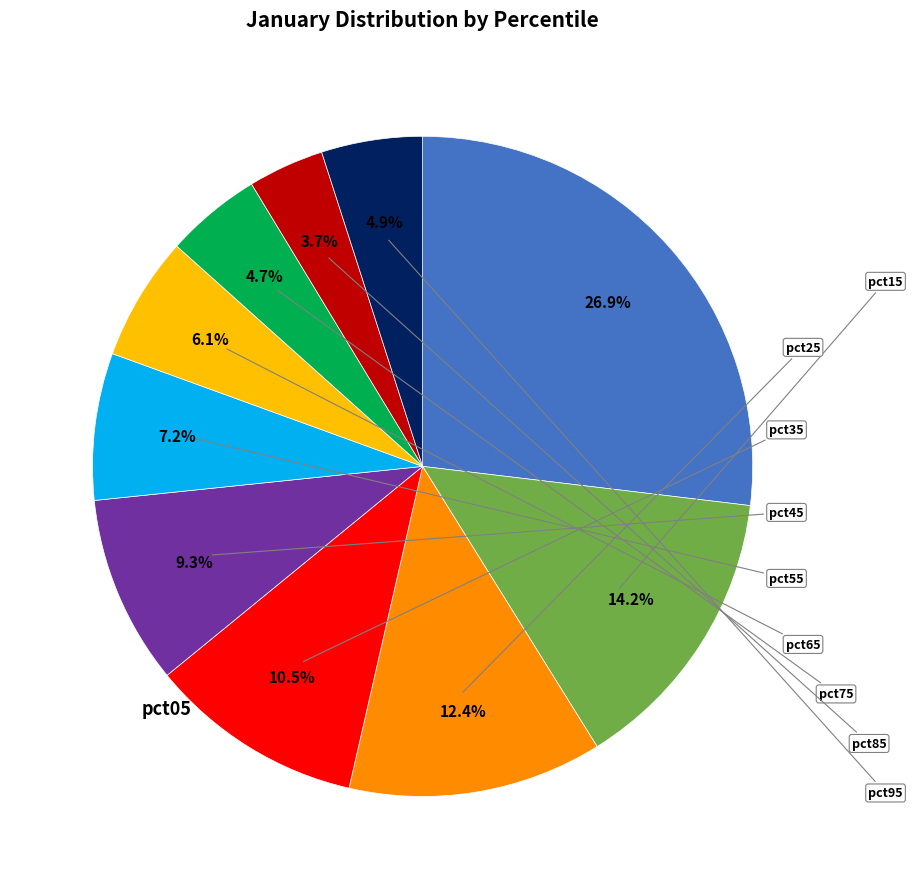

Is there a majority slice in this chart?

No